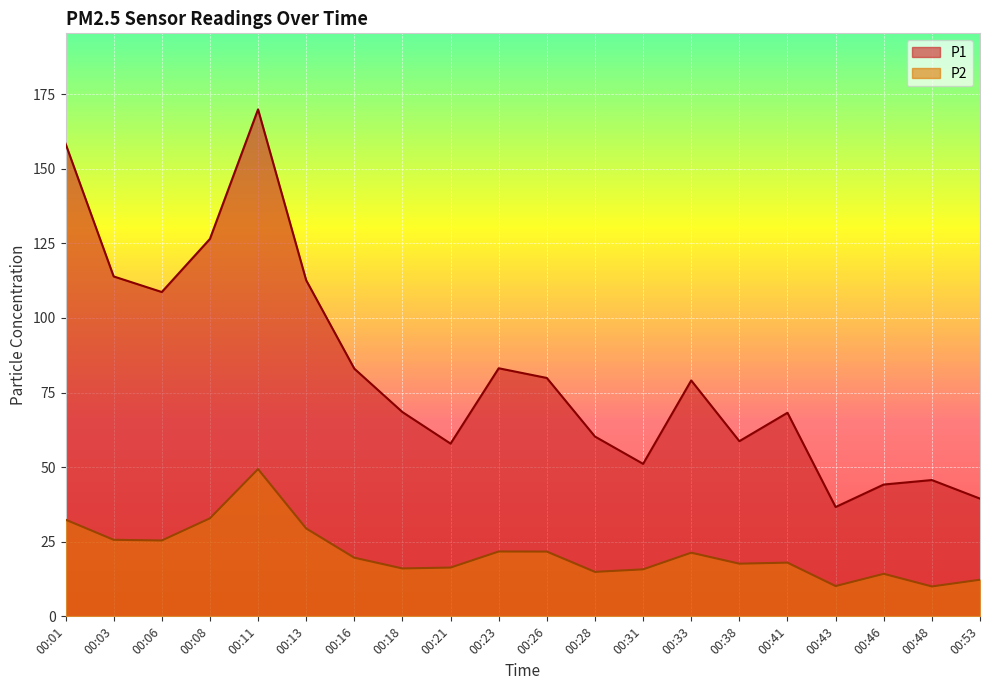

What is the difference between the second highest and minimum values in the P1 series?

121.8